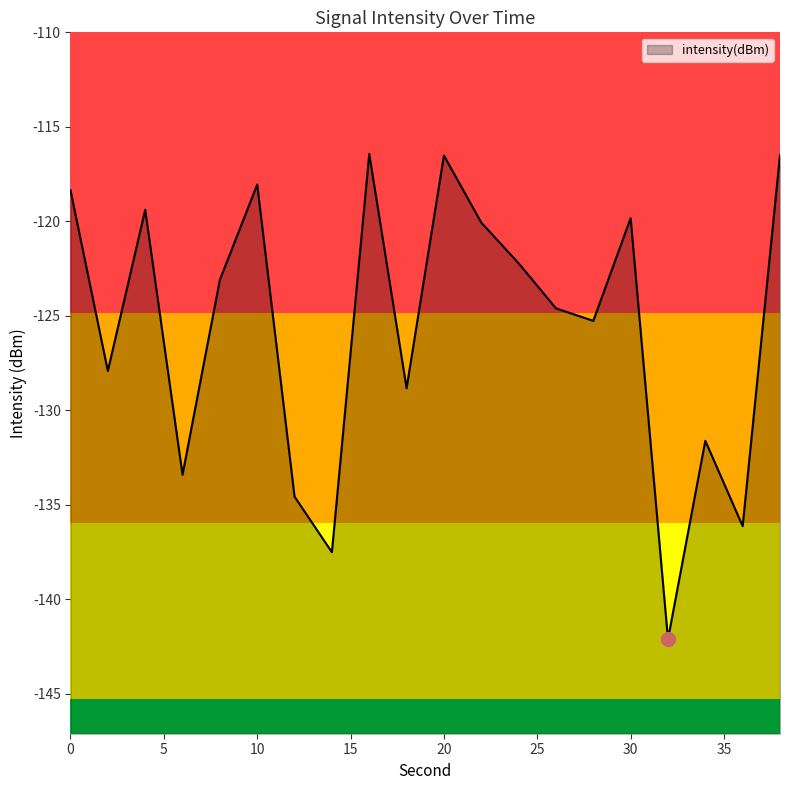

Reading left to right, what are all the values shown in this chart?

-118.4	-127.9	-119.4	-133.4	-123.1	-118.1	-134.6	-137.5	-116.4	-128.8	-116.5	-120.1	-122.2	-124.6	-125.3	-119.8	-142.1	-131.6	-136.1	-116.5